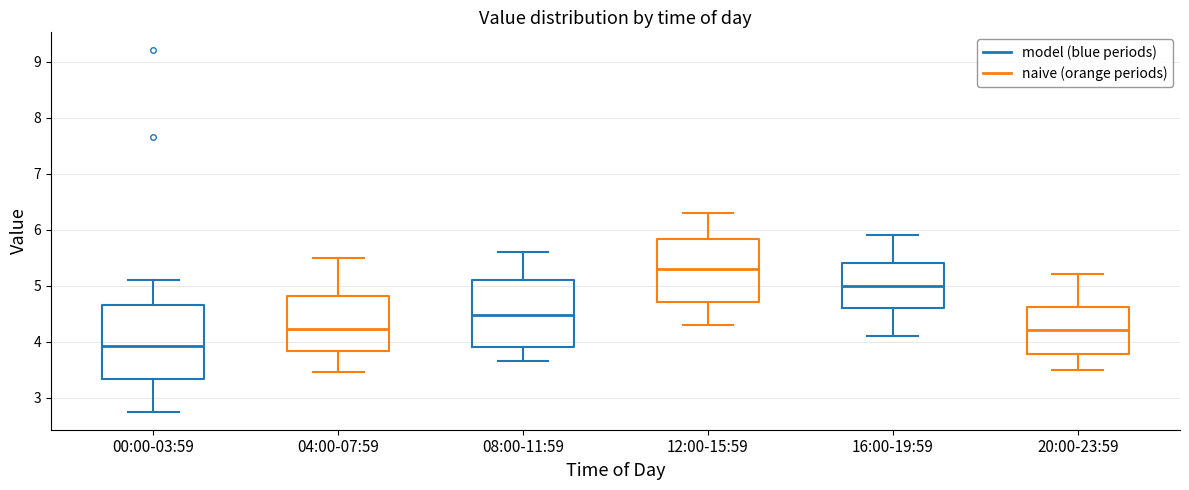

Reading left to right, transcribe this box plot: for each box, give where its median line is, the range the box spans, and where its two whiskers end, as read against the y-axis. The values are not printed on the chart, so give them approximately, as read against the axis.

00:00-03:59: median 3.9, box 3.3 to 4.7, whiskers 2.8 to 5.1
04:00-07:59: median 4.2, box 3.8 to 4.8, whiskers 3.5 to 5.5
08:00-11:59: median 4.5, box 3.9 to 5.1, whiskers 3.7 to 5.6
12:00-15:59: median 5.3, box 4.7 to 5.8, whiskers 4.3 to 6.3
16:00-19:59: median 5.0, box 4.6 to 5.4, whiskers 4.1 to 5.9
20:00-23:59: median 4.2, box 3.8 to 4.6, whiskers 3.5 to 5.2